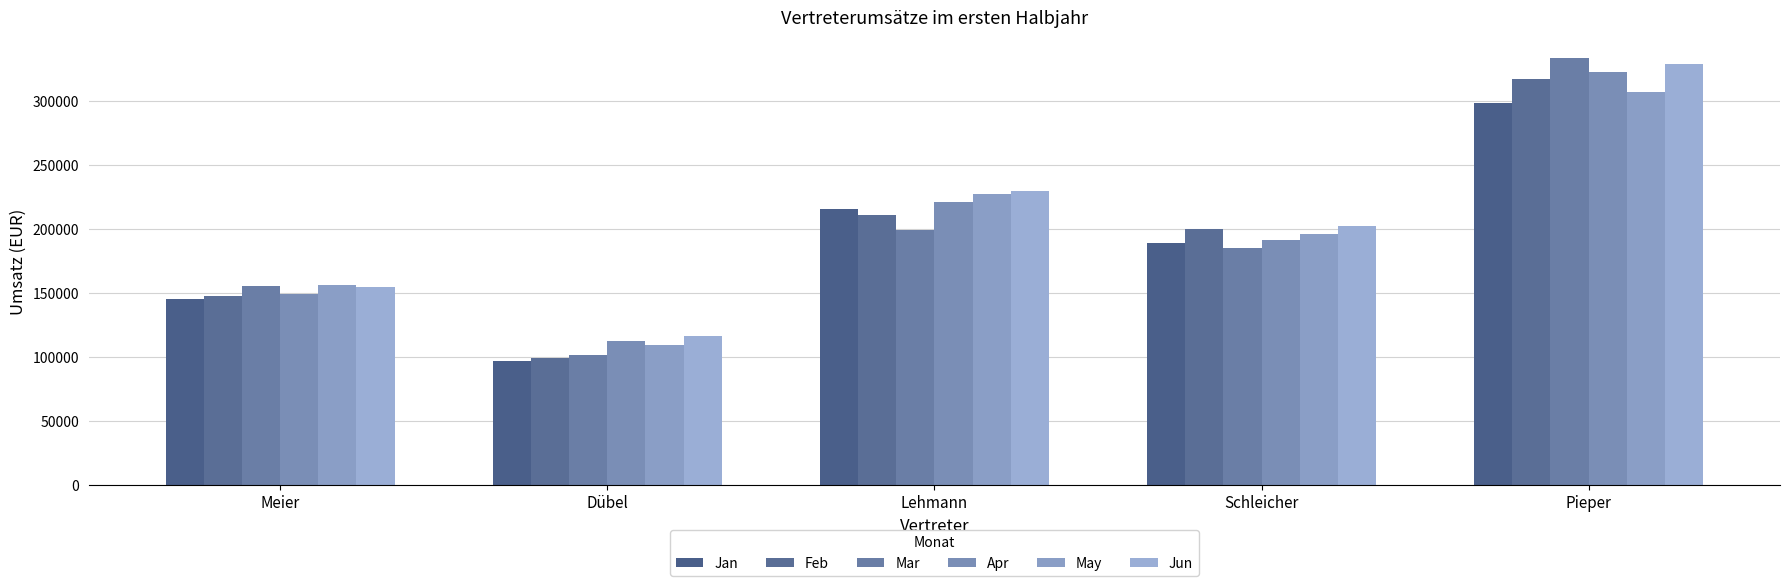

Does the chart contain stacked bars?

No